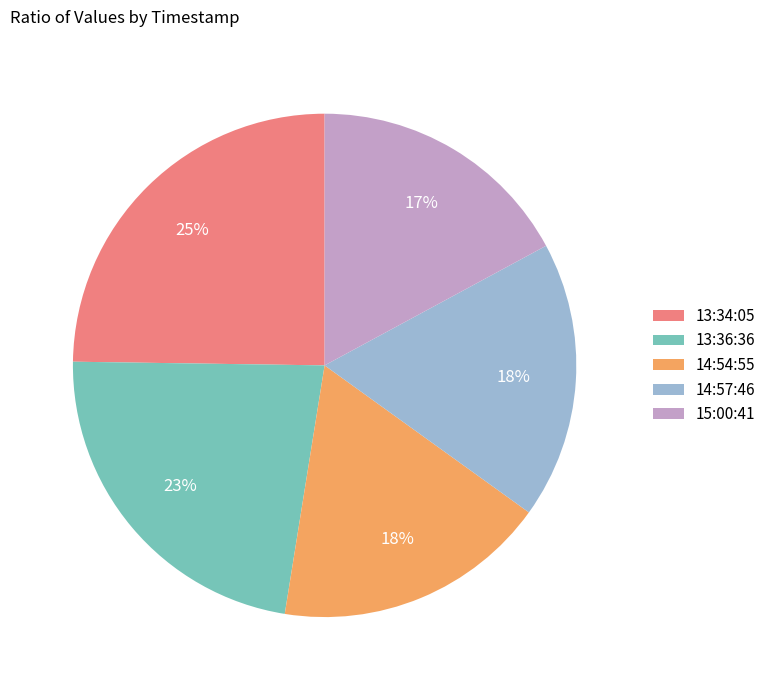

The 15:00:41 slice represents 23% of the pie. True or false?

False